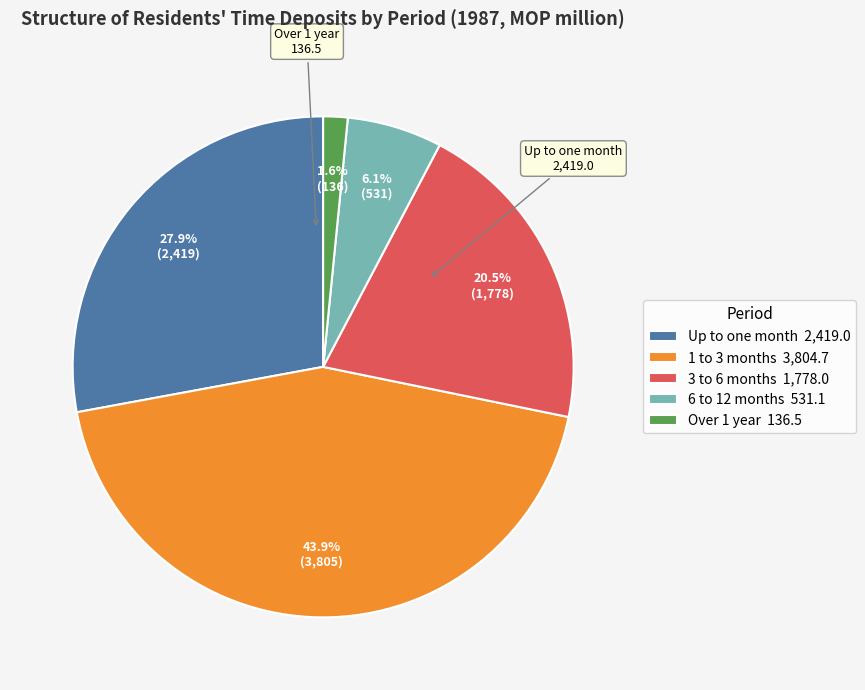

Do Up to one month and 1 to 3 months together represent more than half of the pie?

Yes